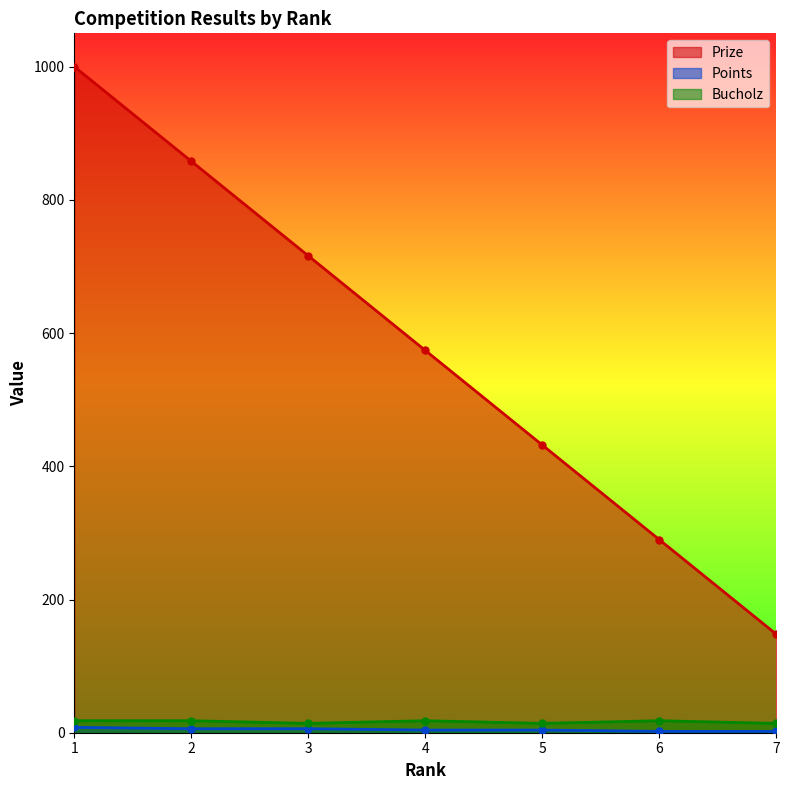

What is the difference between the second highest and minimum values in the Points series?

4